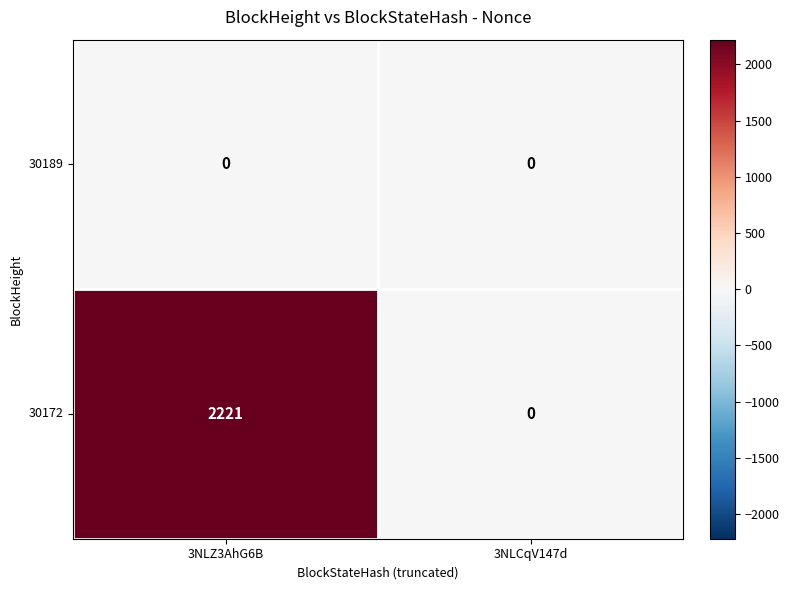

What is the spread (max minus min) of values at 3NLZ3AhG6B?

2221